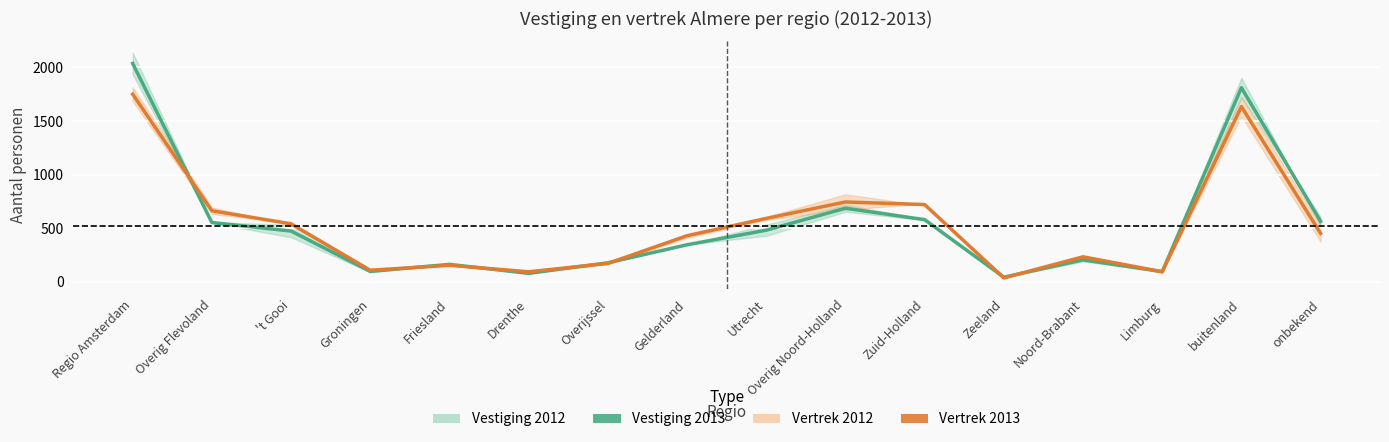

The value of vertrek 2013 at Overig Noord-Holland is 744.5. True or false?

True